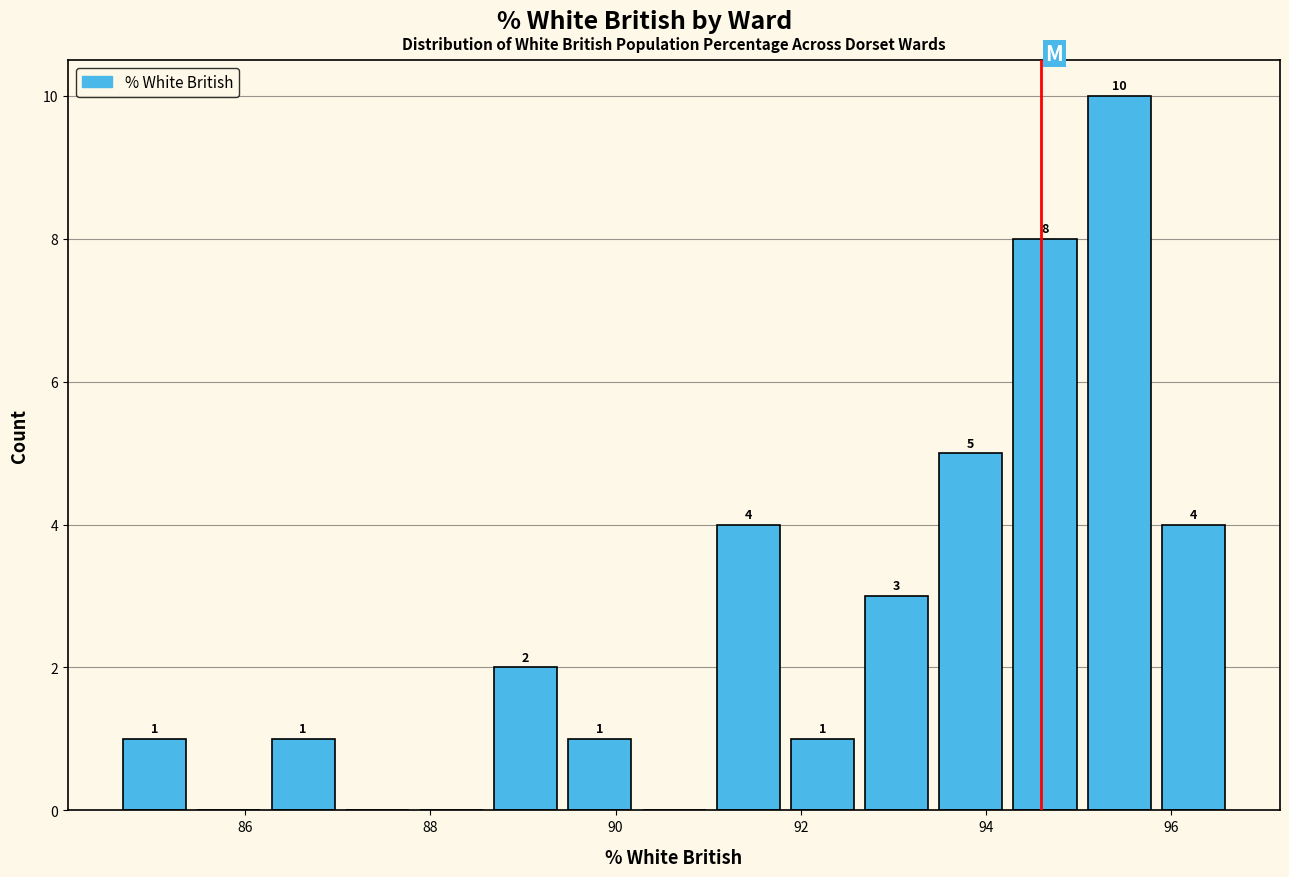

Which range on the x-axis has the tallest bar?

95.0 to 95.8